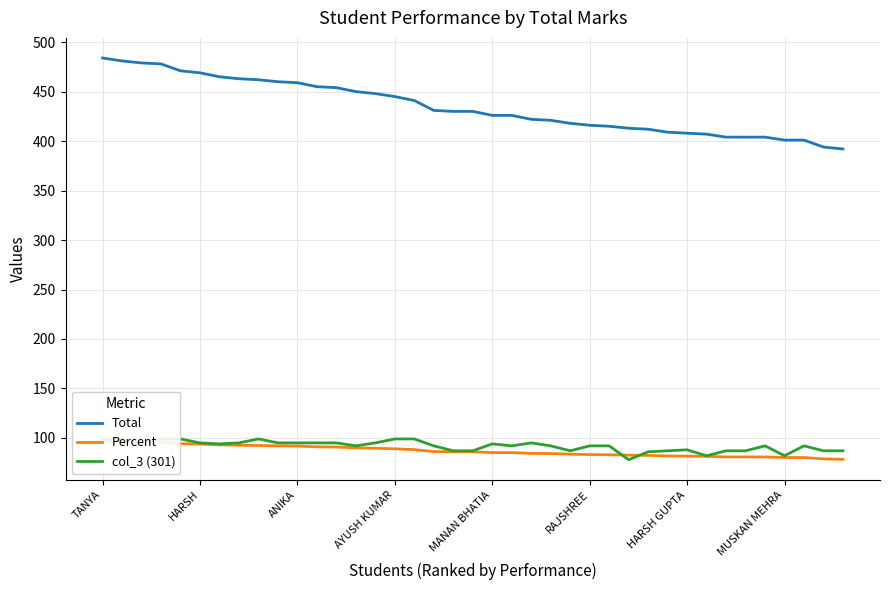

The value of Total at RAJSHREE is 416. True or false?

True